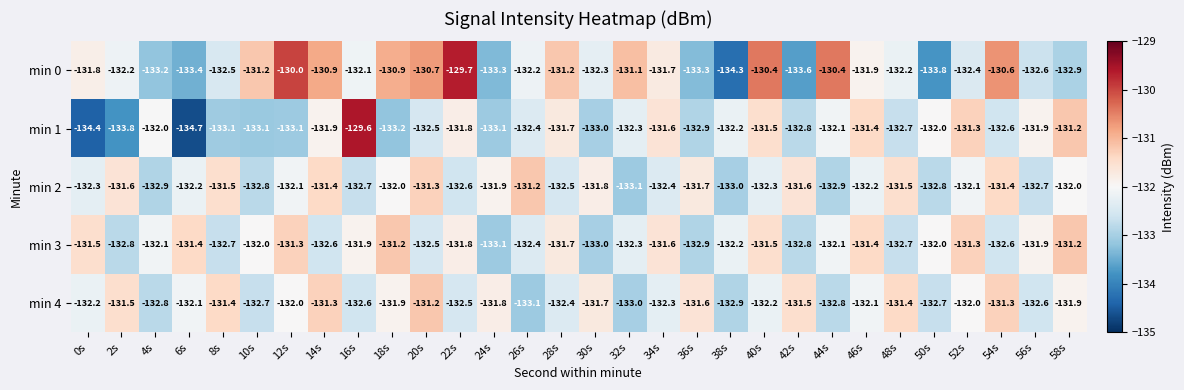

Is it true that min 3 equals -132.2 at 38s?

True